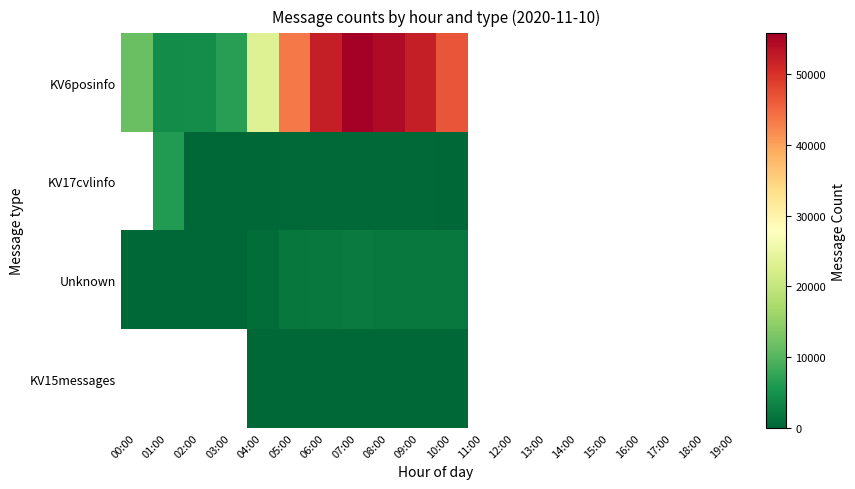

Reading right to left, transcribe all the data shown in this chart.

KV6posinfo: 19:00=0	18:00=0	17:00=0	16:00=0	15:00=0	14:00=0	13:00=0	12:00=0	11:00=0	10:00=46829	09:00=52141	08:00=54347	07:00=55798	06:00=52127	05:00=43444	04:00=23297	03:00=6616	02:00=4416	01:00=4192	00:00=11769
KV17cvlinfo: 19:00=0	18:00=0	17:00=0	16:00=0	15:00=0	14:00=0	13:00=0	12:00=0	11:00=0	10:00=214	09:00=240	08:00=389	07:00=252	06:00=310	05:00=272	04:00=188	03:00=45	02:00=3	01:00=6234	00:00=0
Unknown: 19:00=0	18:00=0	17:00=0	16:00=0	15:00=0	14:00=0	13:00=0	12:00=0	11:00=0	10:00=2099	09:00=2049	08:00=2059	07:00=2270	06:00=2169	05:00=1871	04:00=787	03:00=116	02:00=72	01:00=71	00:00=80
KV15messages: 19:00=0	18:00=0	17:00=0	16:00=0	15:00=0	14:00=0	13:00=0	12:00=0	11:00=0	10:00=26	09:00=17	08:00=5	07:00=7	06:00=9	05:00=10	04:00=10	03:00=0	02:00=0	01:00=0	00:00=0